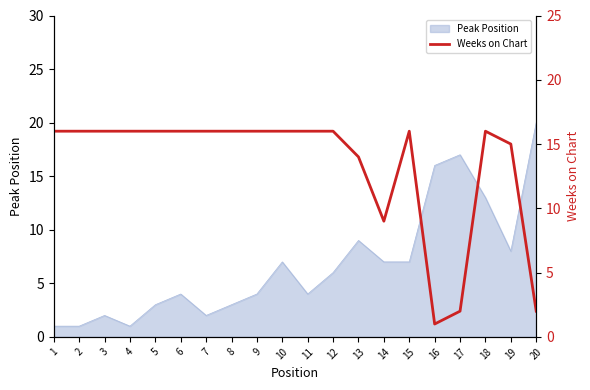

Is it true that the value at 8 is 16?

True